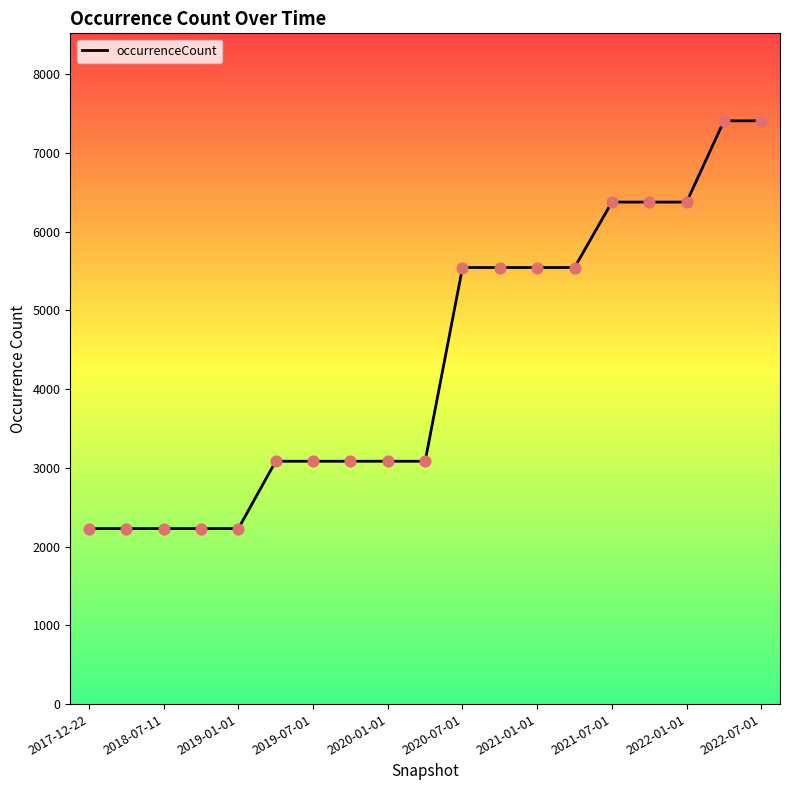

What is the greatest value displayed?

7407